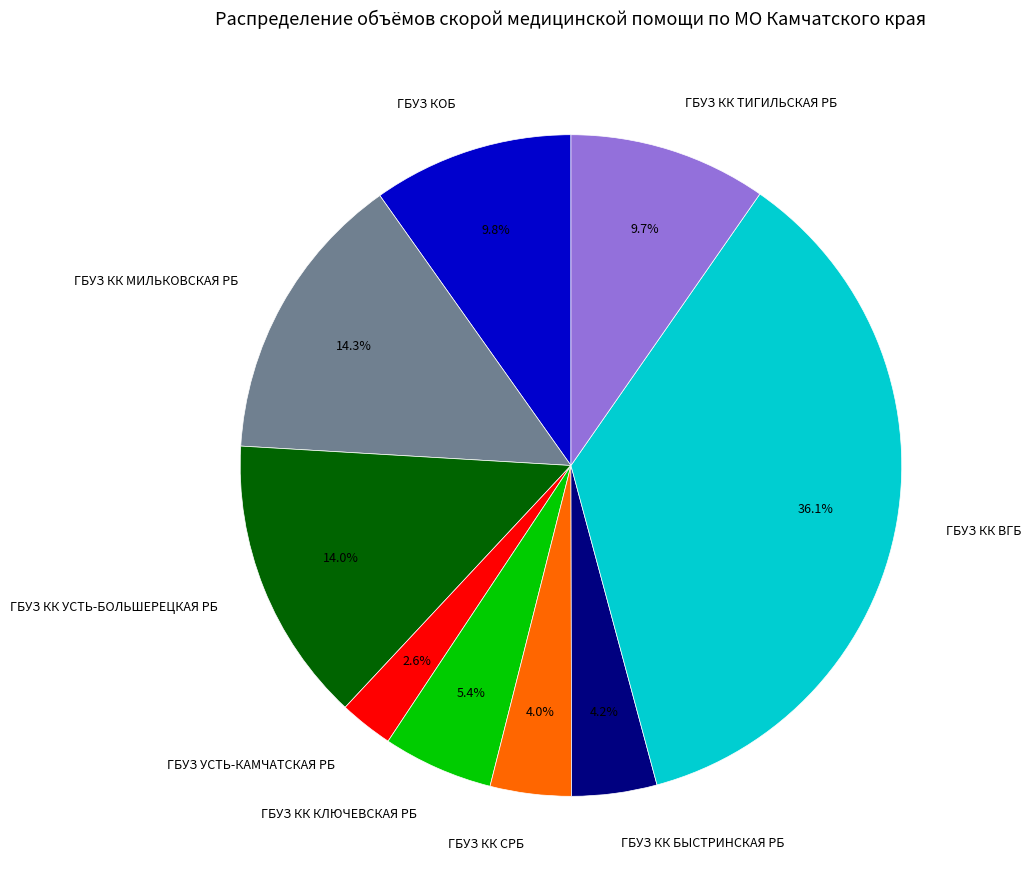

Count the number of slices in the pie.

9